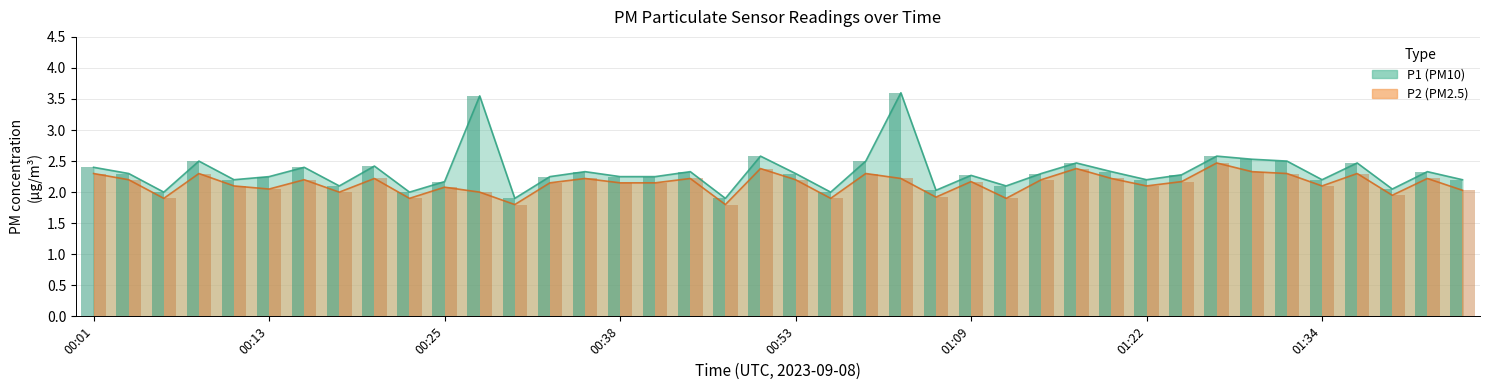

Which has a higher value, 01:14 or 01:04?

01:04